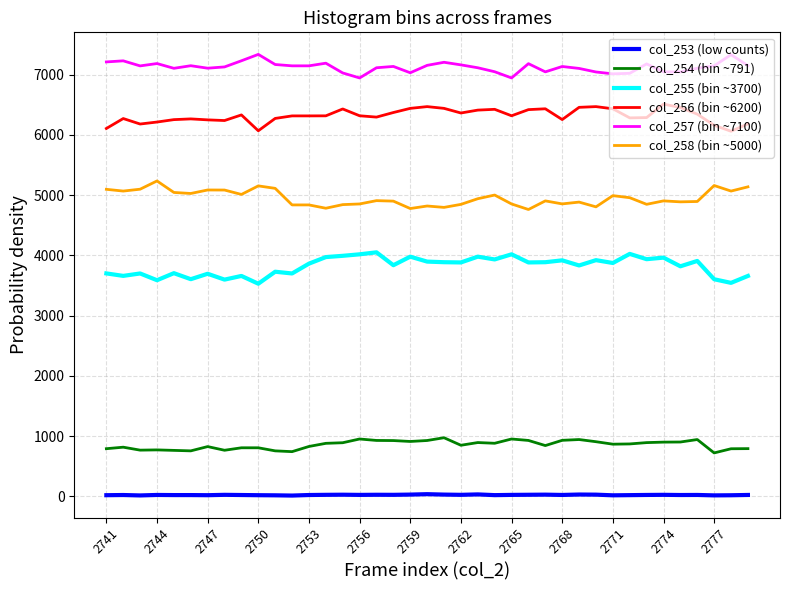

List the series in order of their peak value, lowest first.

col_253 (low counts), col_254 (bin ~791), col_255 (bin ~3700), col_258 (bin ~5000), col_256 (bin ~6200), col_257 (bin ~7100)